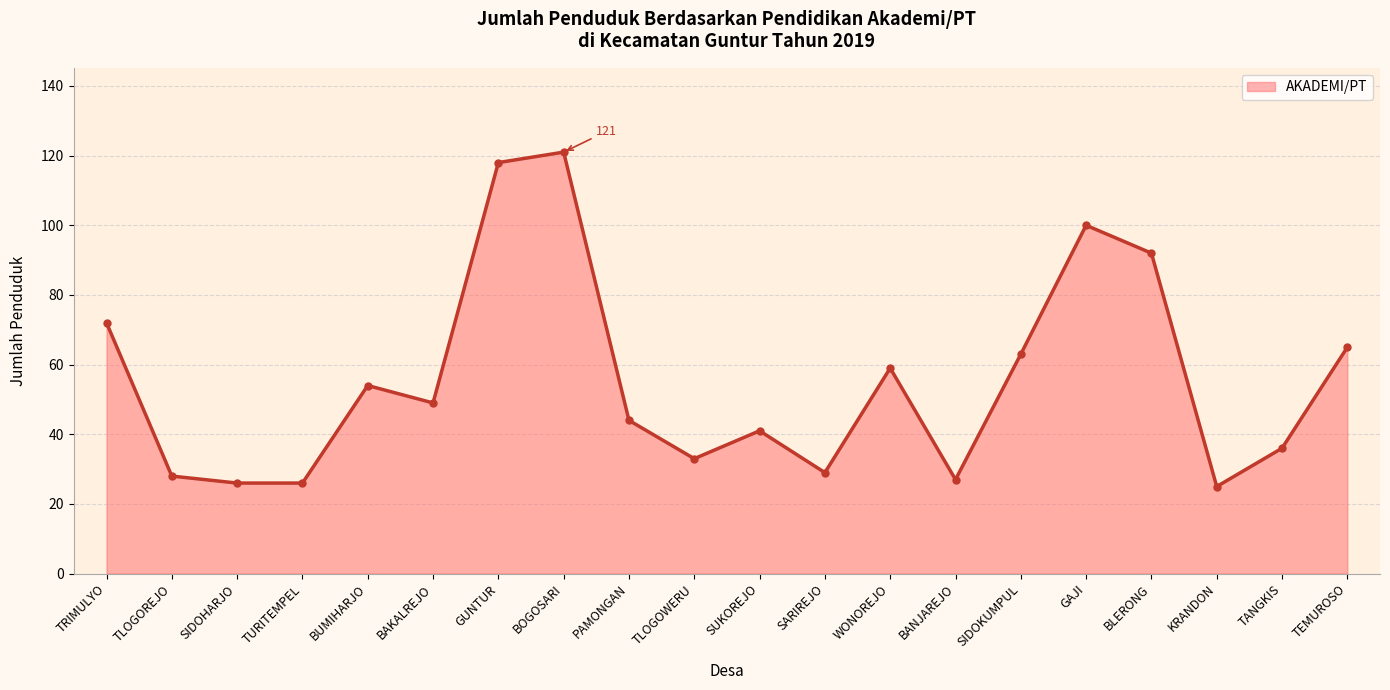

What is the sum of all values?

1108